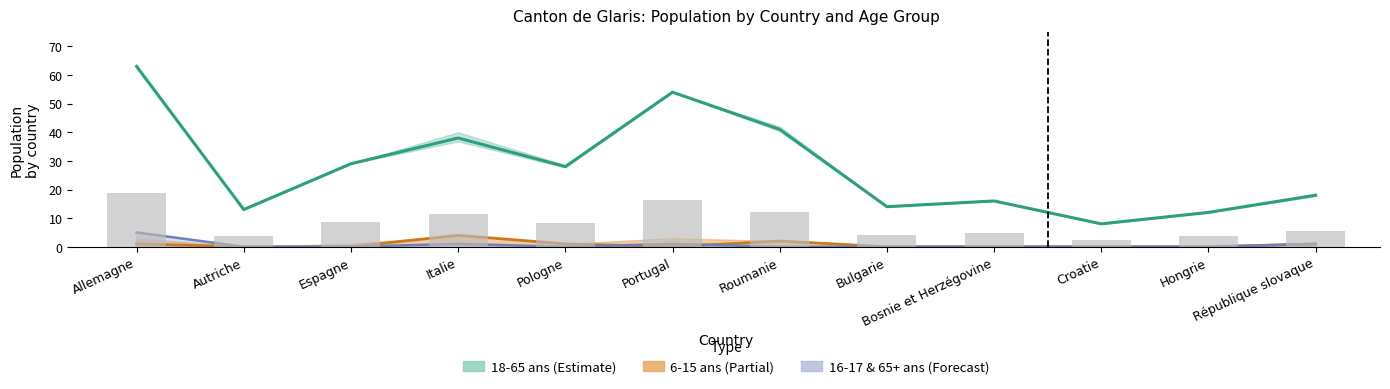

Between Croatie and République slovaque, which is larger?

République slovaque